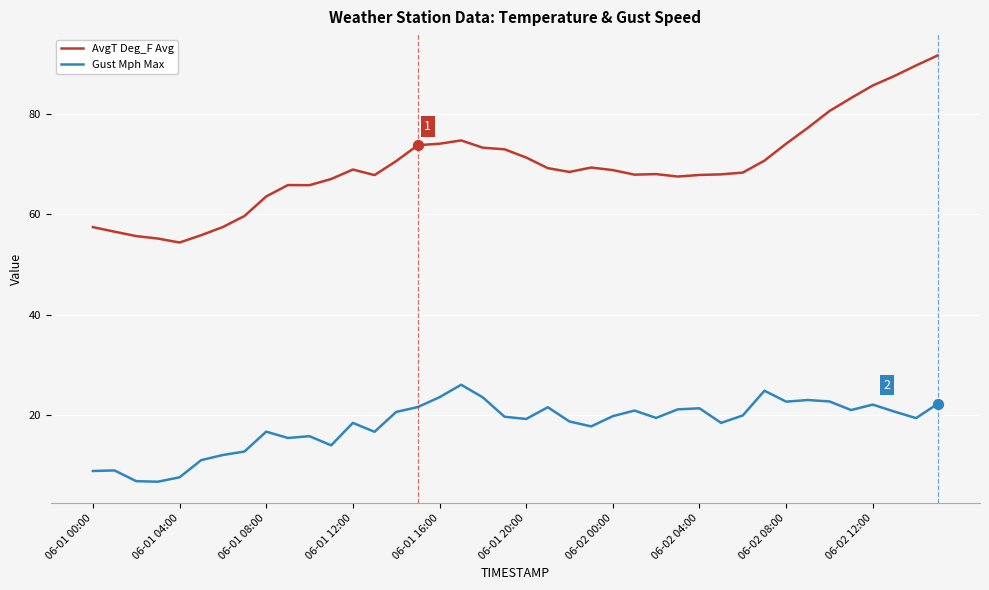

True or false: Gust Mph Max and AvgT Deg_F Avg intersect in this chart.

False